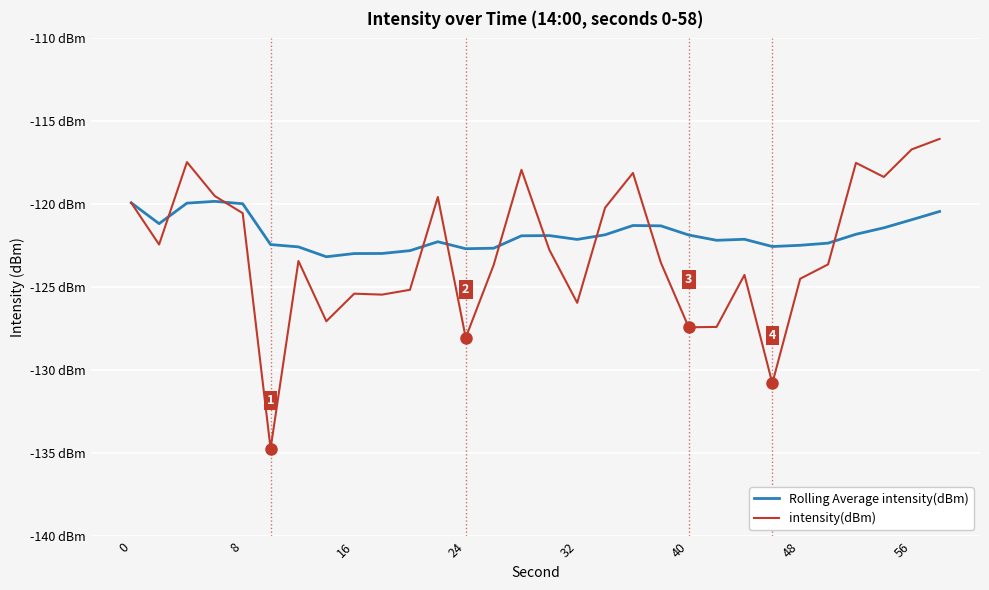

Does the chart have visible grid lines?

Yes